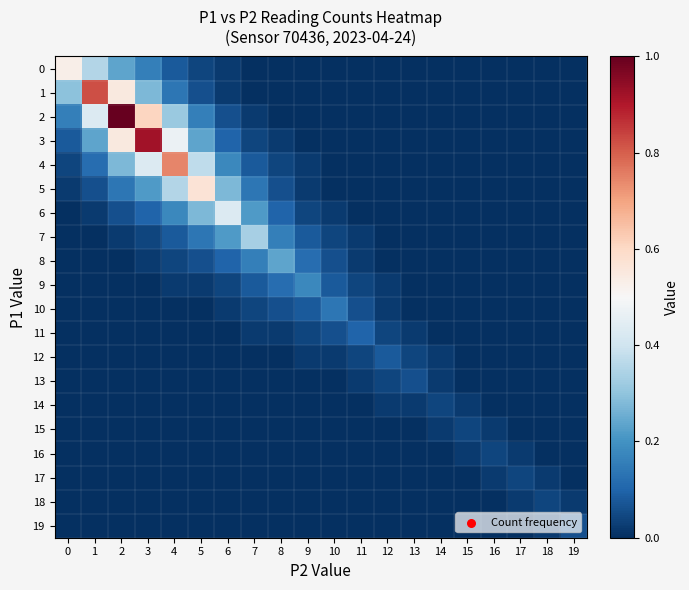

What is the difference between the highest and lowest values at 9?

0.2